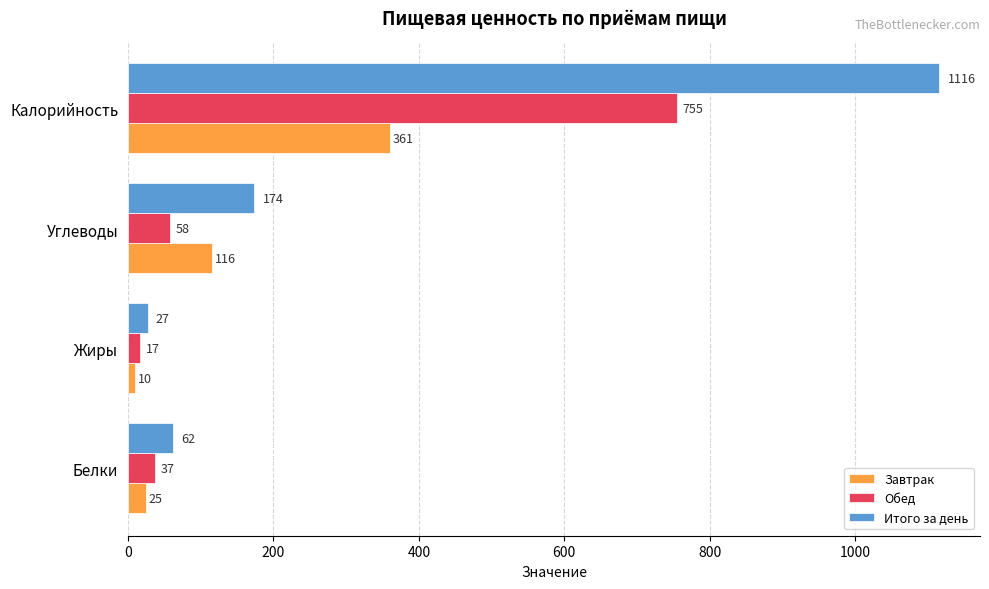

At which label is Итого за день closest to 571?

Углеводы